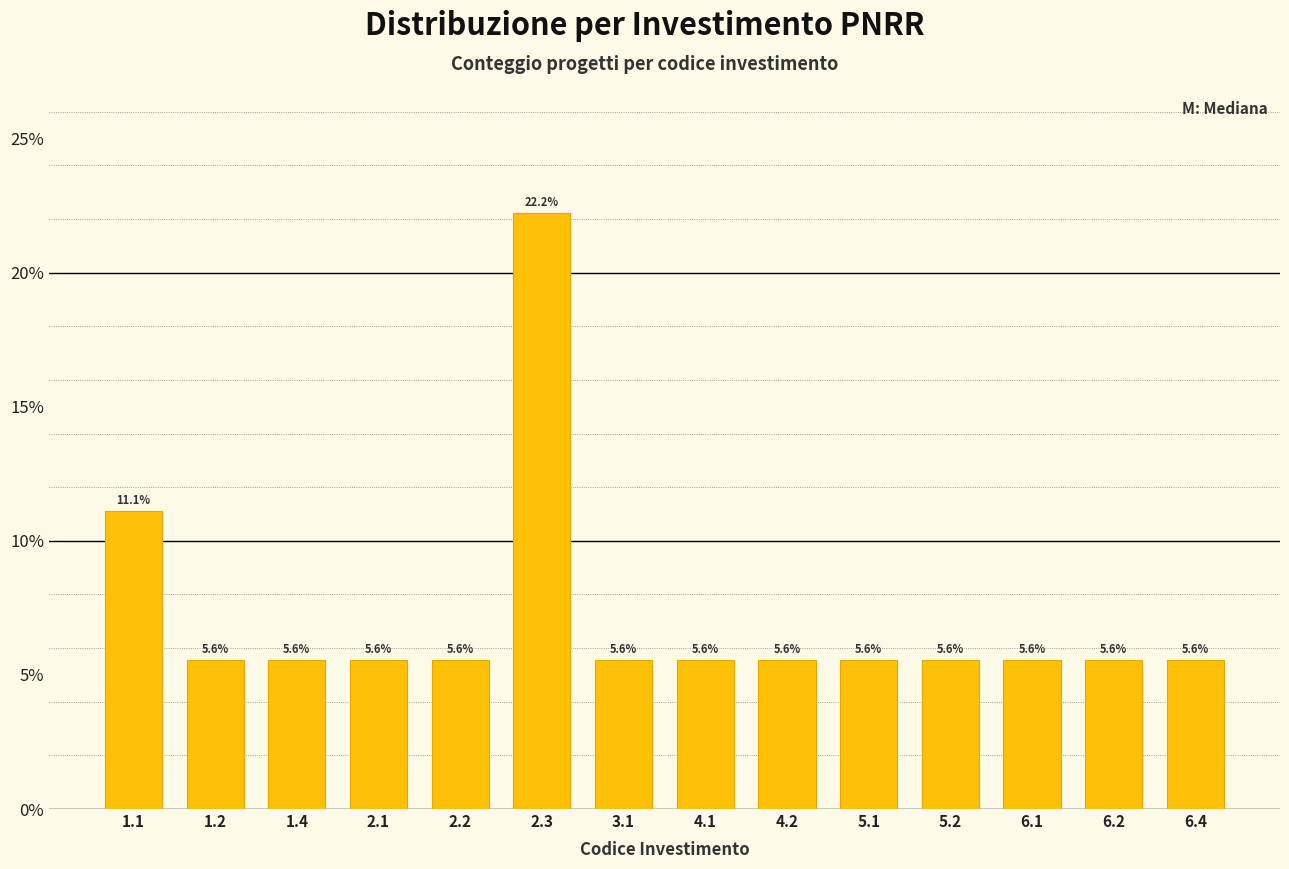

Reading right to left, what are all the values shown in this chart?

5.6	5.6	5.6	5.6	5.6	5.6	5.6	5.6	22.2	5.6	5.6	5.6	5.6	11.1